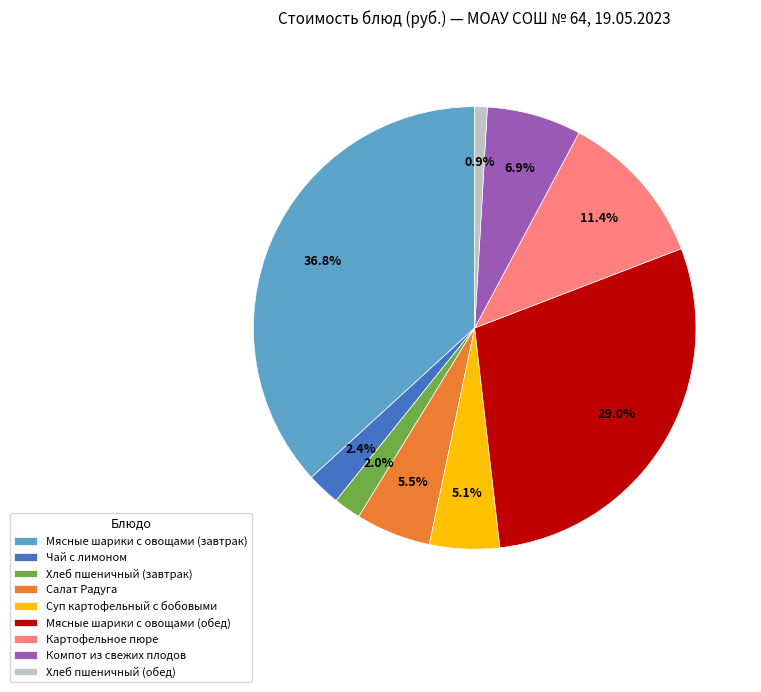

Does Хлеб пшеничный (завтрак) represent more than half of the total?

No